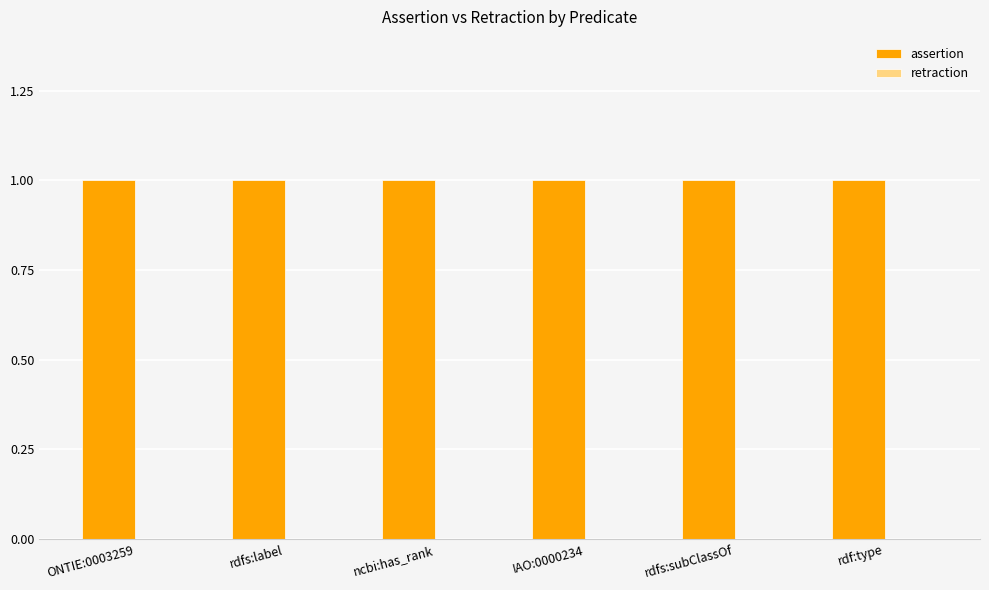

What is the label of the 5th bar from the right?

rdfs:label